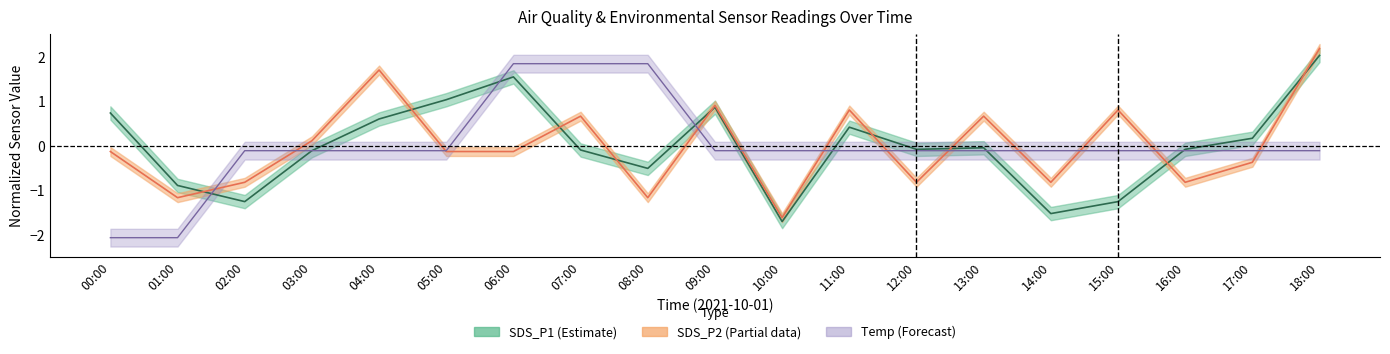

List the series in order of their peak value, lowest first.

Temp, SDS_P1, SDS_P2